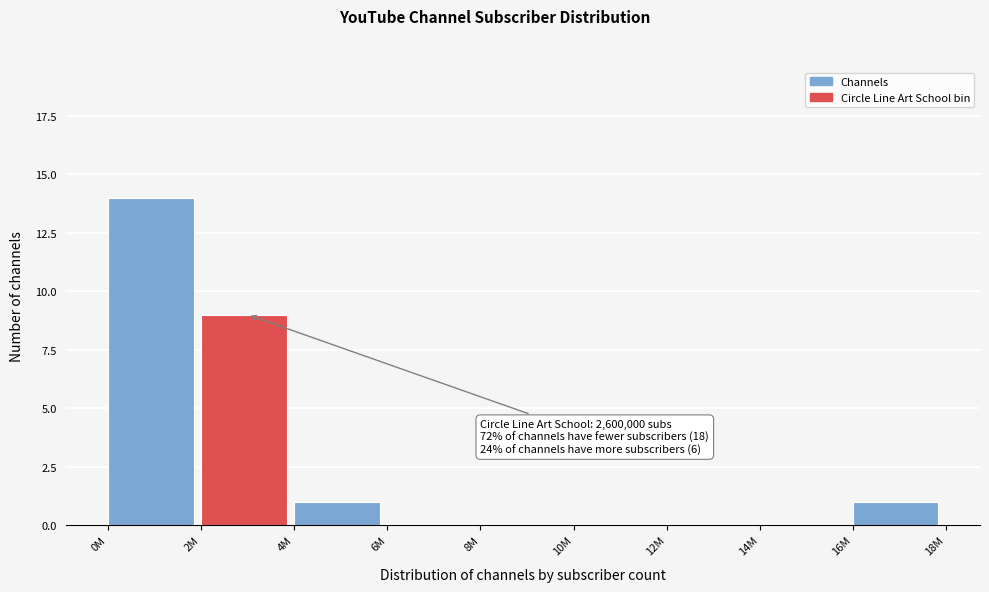

Reading right to left, what are all the values shown in this chart?

16M=1	14M=0	12M=0	10M=0	8M=0	6M=0	4M=1	2M=9	0M=14